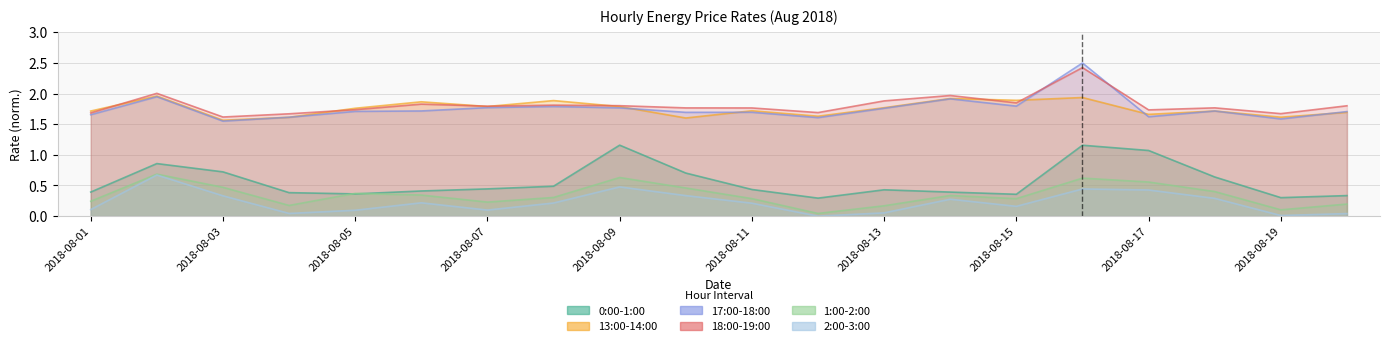

Reading left to right, extract all data points from this chart.

0:00-1:00: 2018-08-01=0.4	2018-08-02=0.9	2018-08-03=0.7	2018-08-04=0.4	2018-08-05=0.4	2018-08-06=0.4	2018-08-07=0.4	2018-08-08=0.5	2018-08-09=1.2	2018-08-10=0.7	2018-08-11=0.4	2018-08-12=0.3	2018-08-13=0.4	2018-08-14=0.4	2018-08-15=0.4	2018-08-16=1.2	2018-08-17=1.1	2018-08-18=0.6	2018-08-19=0.3	2018-08-20=0.3
13:00-14:00: 2018-08-01=1.7	2018-08-02=2.0	2018-08-03=1.6	2018-08-04=1.6	2018-08-05=1.8	2018-08-06=1.9	2018-08-07=1.8	2018-08-08=1.9	2018-08-09=1.8	2018-08-10=1.6	2018-08-11=1.7	2018-08-12=1.6	2018-08-13=1.8	2018-08-14=1.9	2018-08-15=1.9	2018-08-16=1.9	2018-08-17=1.7	2018-08-18=1.7	2018-08-19=1.6	2018-08-20=1.7
17:00-18:00: 2018-08-01=1.7	2018-08-02=1.9	2018-08-03=1.6	2018-08-04=1.6	2018-08-05=1.7	2018-08-06=1.7	2018-08-07=1.8	2018-08-08=1.8	2018-08-09=1.8	2018-08-10=1.7	2018-08-11=1.7	2018-08-12=1.6	2018-08-13=1.8	2018-08-14=1.9	2018-08-15=1.8	2018-08-16=2.5	2018-08-17=1.6	2018-08-18=1.7	2018-08-19=1.6	2018-08-20=1.7
18:00-19:00: 2018-08-01=1.7	2018-08-02=2.0	2018-08-03=1.6	2018-08-04=1.7	2018-08-05=1.7	2018-08-06=1.8	2018-08-07=1.8	2018-08-08=1.8	2018-08-09=1.8	2018-08-10=1.8	2018-08-11=1.8	2018-08-12=1.7	2018-08-13=1.9	2018-08-14=2.0	2018-08-15=1.8	2018-08-16=2.4	2018-08-17=1.7	2018-08-18=1.8	2018-08-19=1.7	2018-08-20=1.8
1:00-2:00: 2018-08-01=0.2	2018-08-02=0.7	2018-08-03=0.5	2018-08-04=0.2	2018-08-05=0.4	2018-08-06=0.3	2018-08-07=0.2	2018-08-08=0.3	2018-08-09=0.6	2018-08-10=0.5	2018-08-11=0.3	2018-08-12=0.0	2018-08-13=0.2	2018-08-14=0.3	2018-08-15=0.3	2018-08-16=0.6	2018-08-17=0.6	2018-08-18=0.4	2018-08-19=0.1	2018-08-20=0.2
2:00-3:00: 2018-08-01=0.1	2018-08-02=0.7	2018-08-03=0.3	2018-08-04=0.0	2018-08-05=0.1	2018-08-06=0.2	2018-08-07=0.1	2018-08-08=0.2	2018-08-09=0.5	2018-08-10=0.3	2018-08-11=0.2	2018-08-12=0.0	2018-08-13=0.1	2018-08-14=0.3	2018-08-15=0.2	2018-08-16=0.4	2018-08-17=0.4	2018-08-18=0.3	2018-08-19=0.0	2018-08-20=0.0